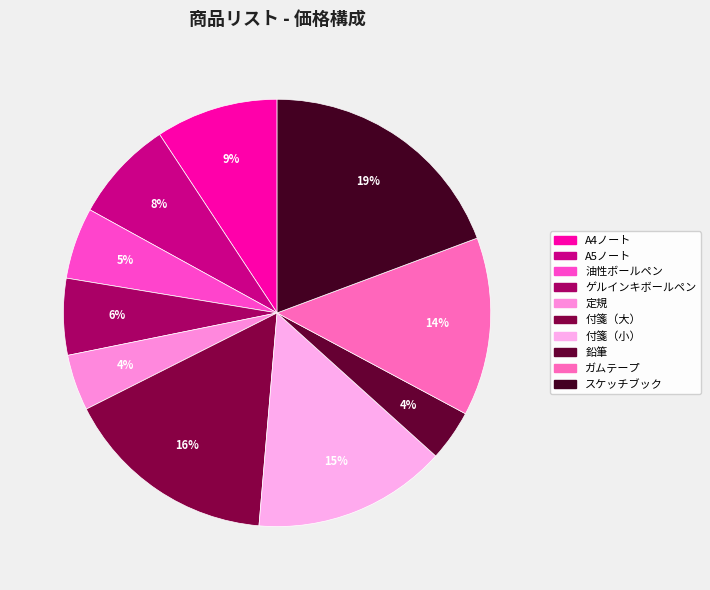

To the nearest percent, what is the difference between the A5ノート and ガムテープ slice percentages?

6%